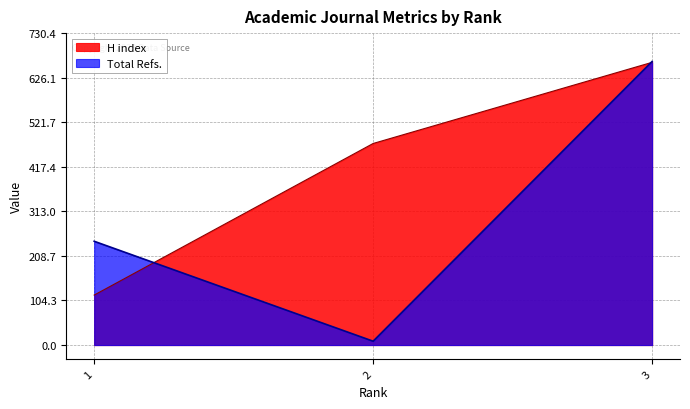

At which label is Total Refs. closest to 336?

1